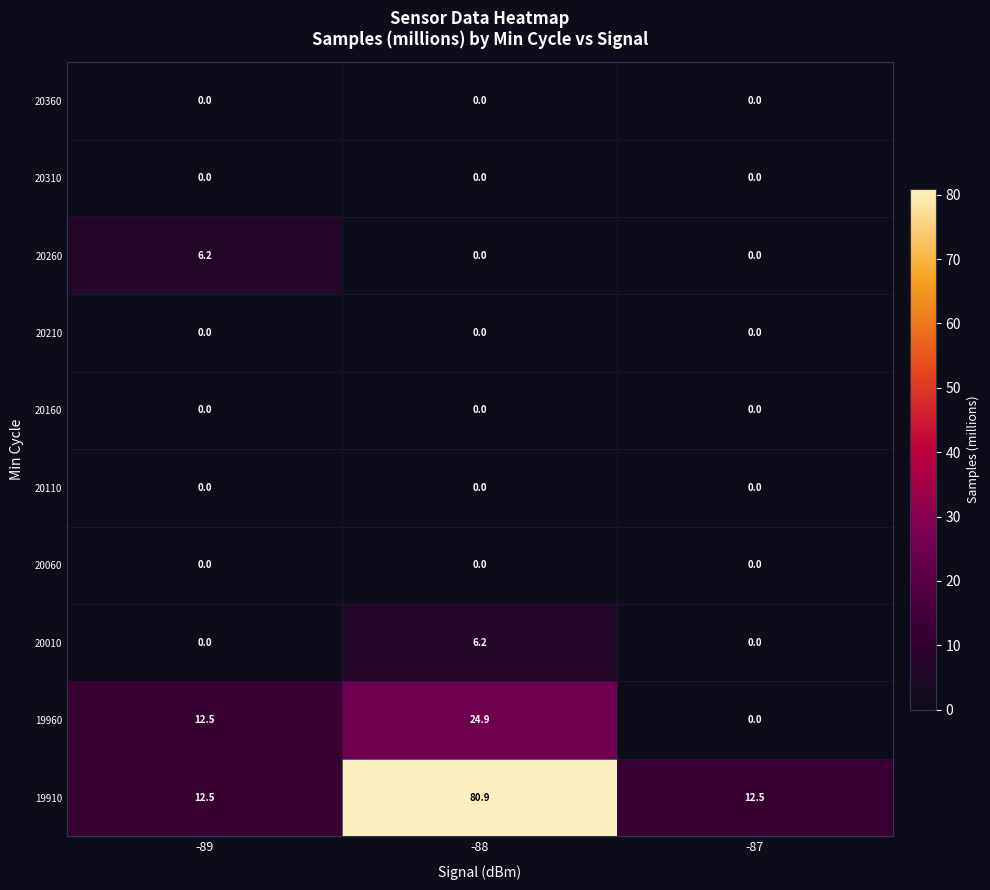

Reading left to right, what are all the values shown in this chart?

20360: 0.0	0.0	0.0
20310: 0.0	0.0	0.0
20260: 6.2	0.0	0.0
20210: 0.0	0.0	0.0
20160: 0.0	0.0	0.0
20110: 0.0	0.0	0.0
20060: 0.0	0.0	0.0
20010: 0.0	6.2	0.0
19960: 12.5	24.9	0.0
19910: 12.5	80.9	12.5